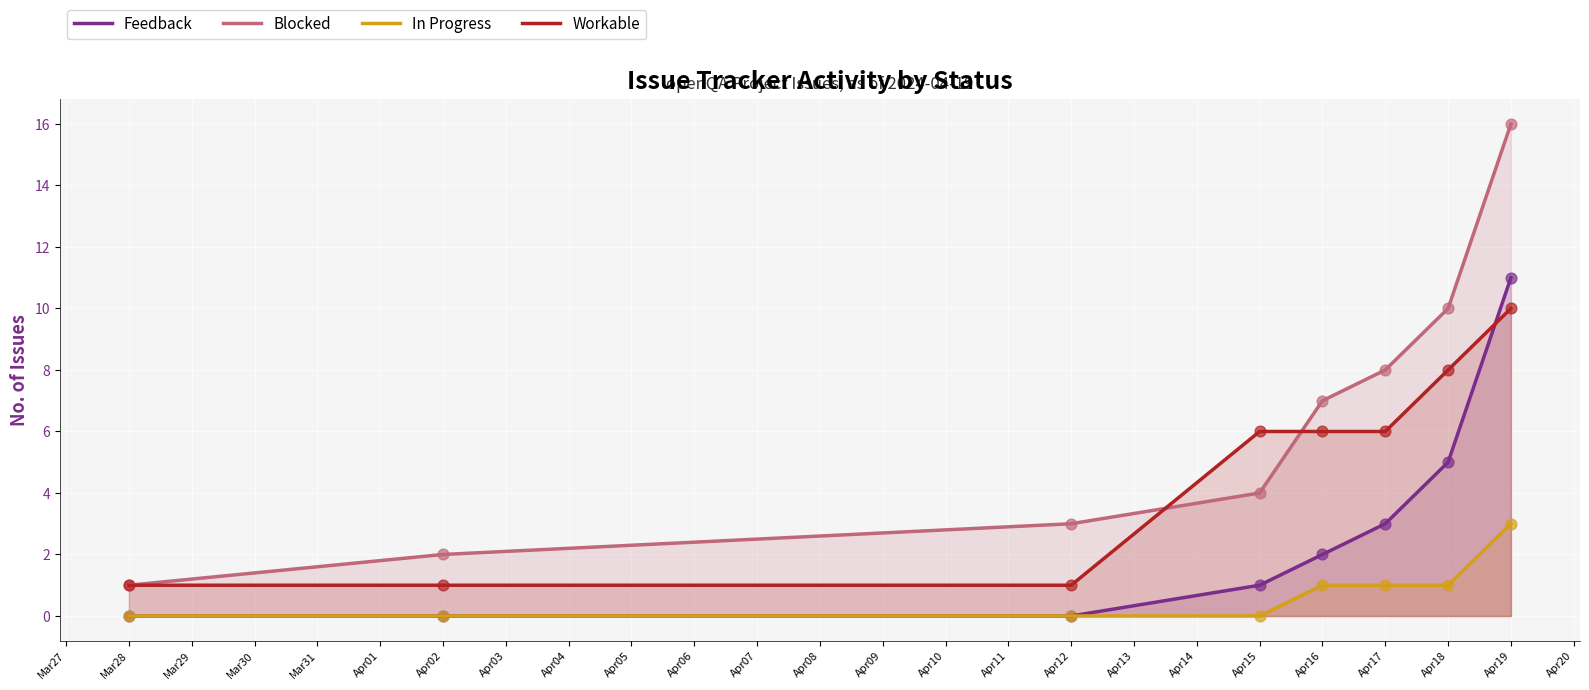

At which category is the sum across all series the highest?

Apr19